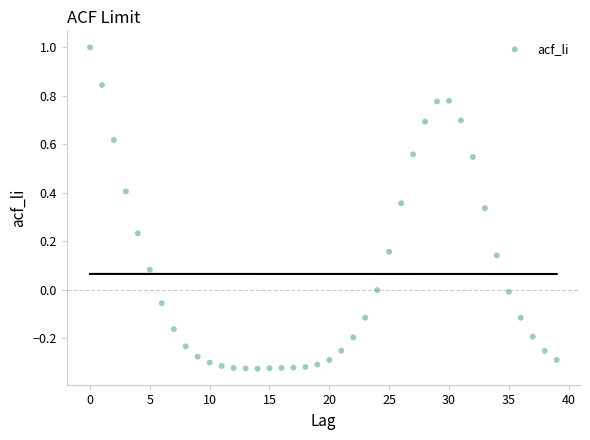

What is the range of Y values (max minus min)?

1.3